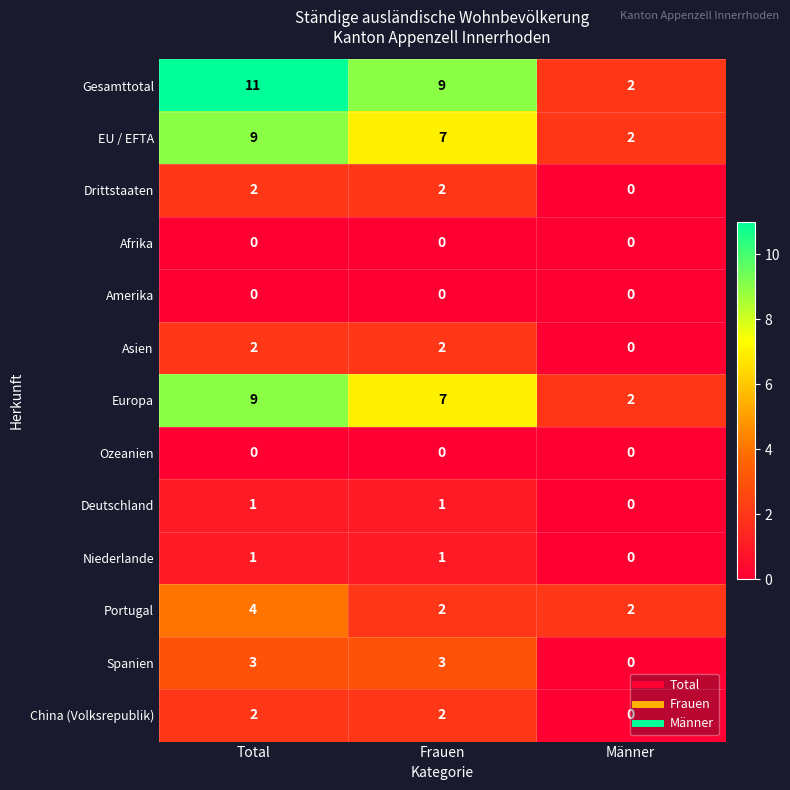

How many positive values does the Niederlande series have?

2